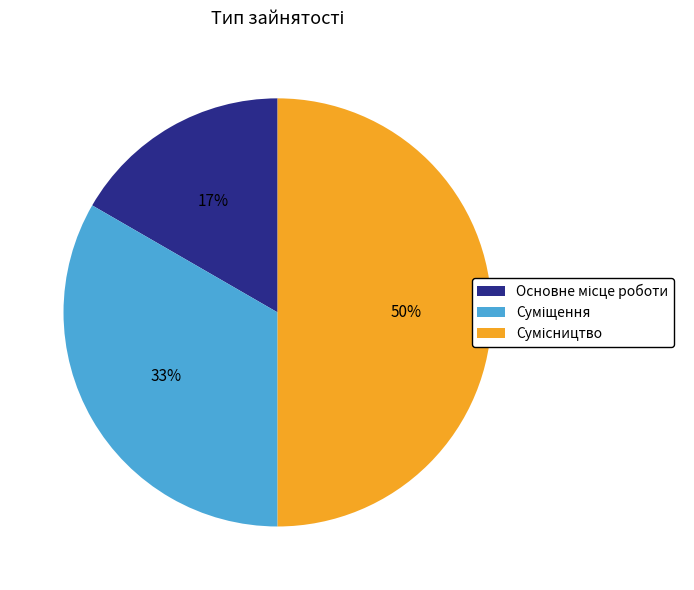

How many segments does this pie chart have?

3